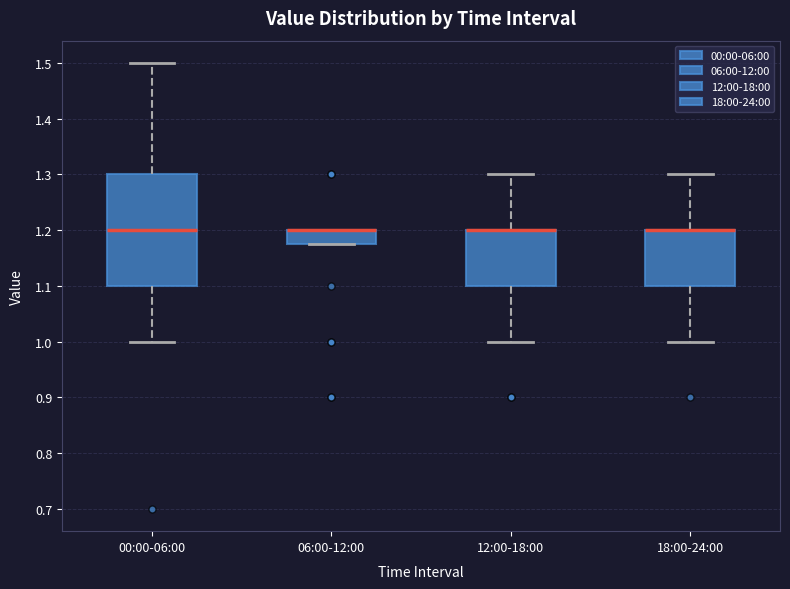

Reading left to right, read every box against the y-axis: the position of its median line, the range the box covers, and the ends of its whiskers. The values are not printed on the chart, so give them approximately, as read against the axis.

00:00-06:00: median 1.20, box 1.10 to 1.30, whiskers 1.00 to 1.50
06:00-12:00: median 1.20 (drawn on the box's upper edge), box 1.18 to 1.20, whiskers 1.18 to 1.20
12:00-18:00: median 1.20 (drawn on the box's upper edge), box 1.10 to 1.20, whiskers 1.00 to 1.30
18:00-24:00: median 1.20 (drawn on the box's upper edge), box 1.10 to 1.20, whiskers 1.00 to 1.30